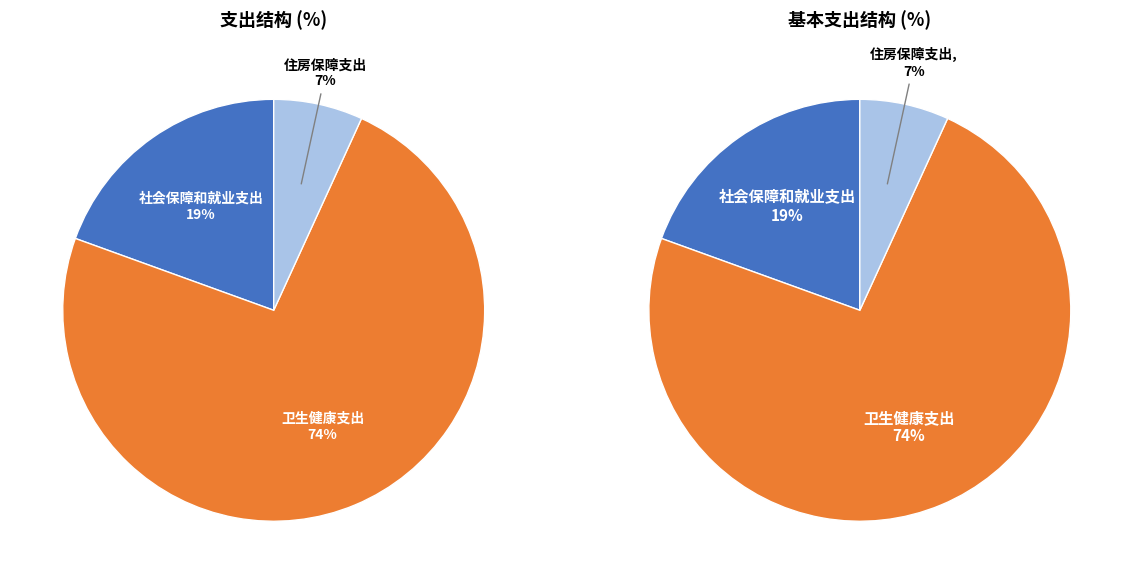

What percentage is the 卫生健康支出 slice, to the nearest percent?

74%